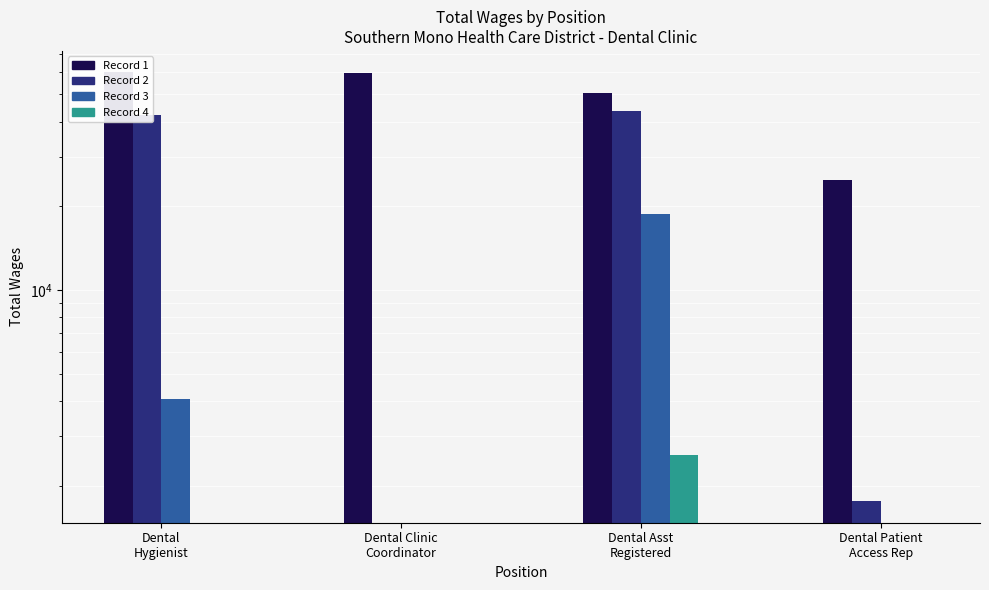

What is the label of the 4th bar from the left?

Dental Patient
Access Rep